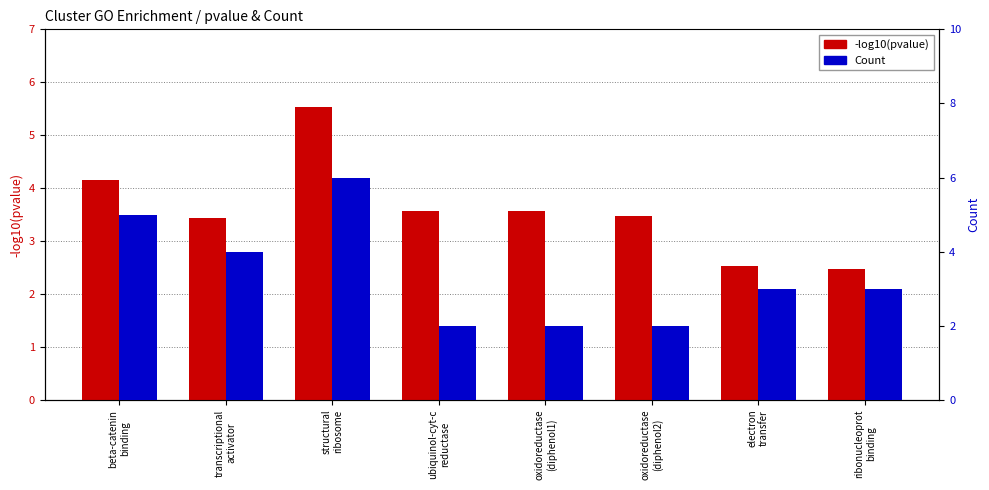

Count the Count values in the range 2 to 5.

7